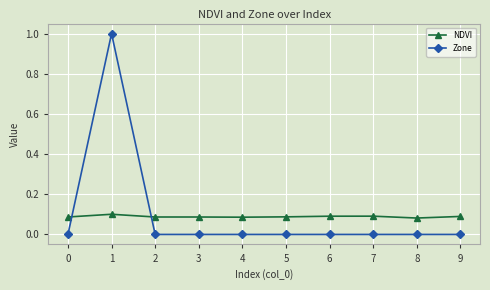

Rank the series at 8 from lowest to highest value.

Zone, NDVI